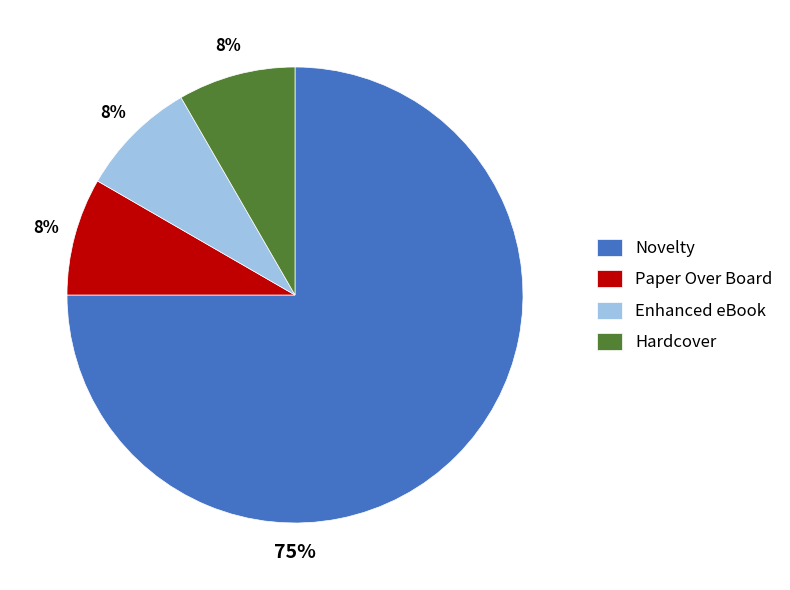

Do Enhanced eBook and Hardcover together represent more than half of the pie?

No